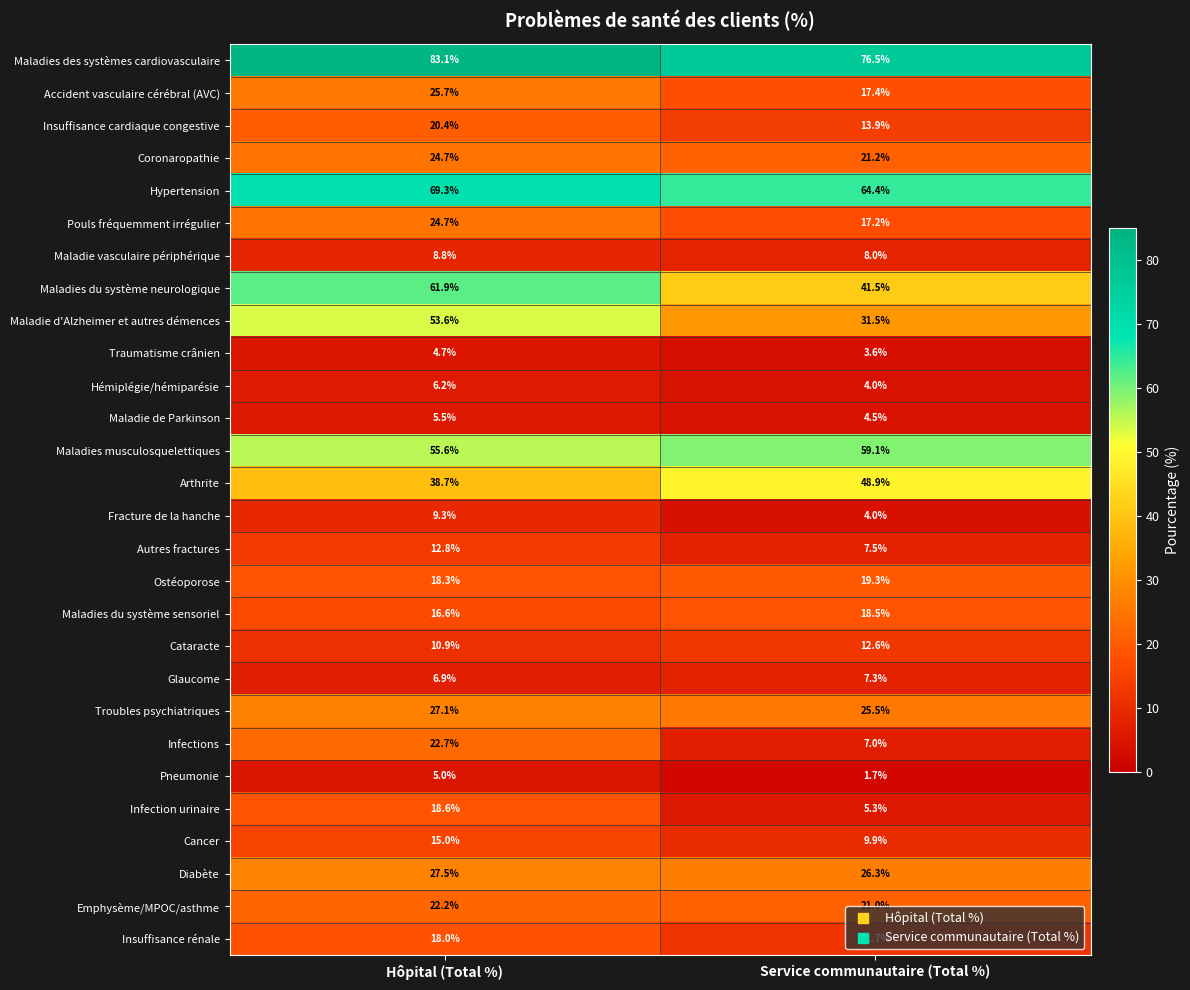

Which series has the widest spread of values?

Maladie d'Alzheimer et autres démences